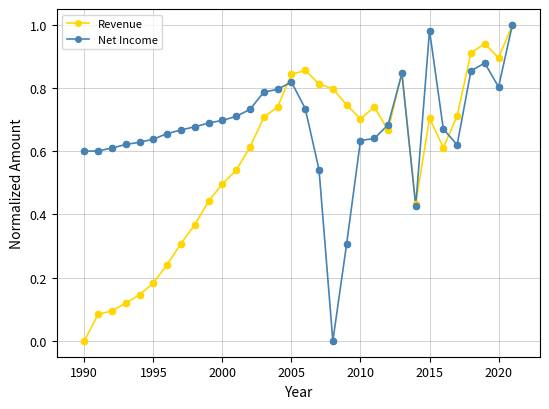

Which series has the largest total across all categories?

Net Income